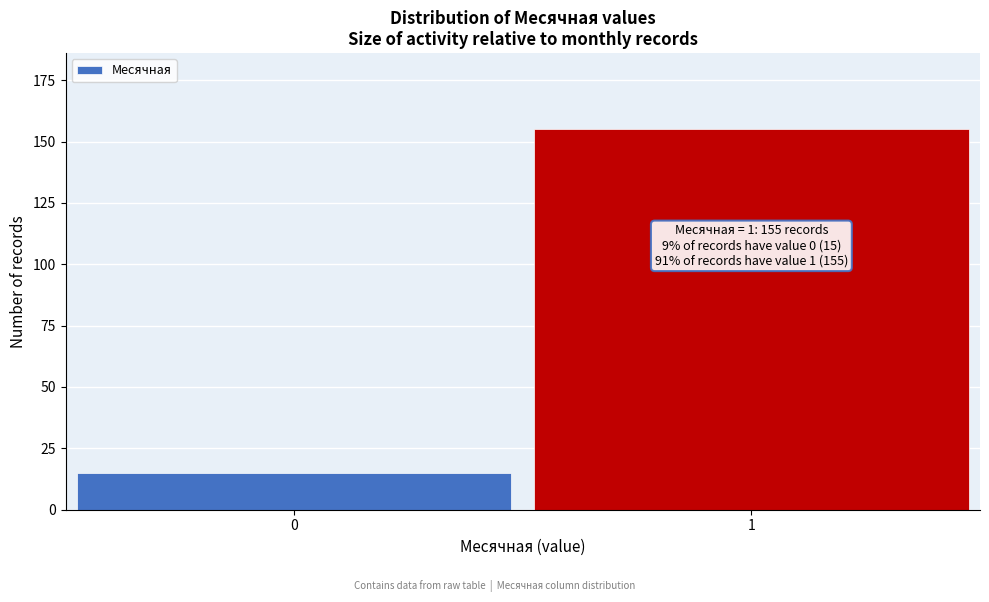

Reading left to right, extract all data points from this chart.

15	155